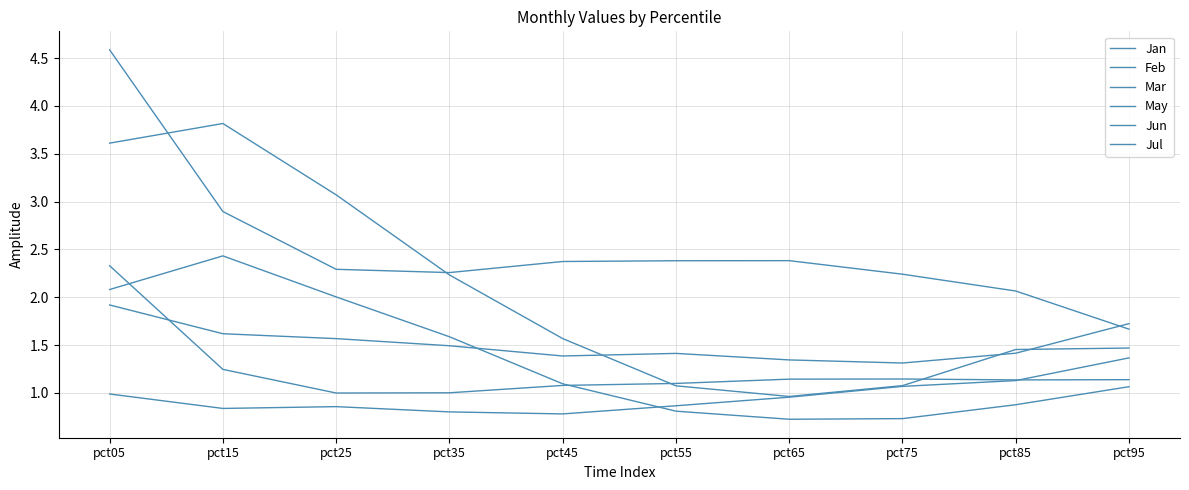

Reading left to right, list all the values displayed in this chart.

Jan: pct05=3.6	pct15=3.8	pct25=3.1	pct35=2.2	pct45=1.6	pct55=1.1	pct65=1.0	pct75=1.1	pct85=1.5	pct95=1.5
Feb: pct05=4.6	pct15=2.9	pct25=2.3	pct35=2.3	pct45=2.4	pct55=2.4	pct65=2.4	pct75=2.2	pct85=2.1	pct95=1.7
Mar: pct05=1.9	pct15=1.6	pct25=1.6	pct35=1.5	pct45=1.4	pct55=1.4	pct65=1.3	pct75=1.3	pct85=1.4	pct95=1.7
May: pct05=1.0	pct15=0.8	pct25=0.9	pct35=0.8	pct45=0.8	pct55=0.9	pct65=1.0	pct75=1.1	pct85=1.1	pct95=1.4
Jun: pct05=2.3	pct15=1.2	pct25=1.0	pct35=1.0	pct45=1.1	pct55=1.1	pct65=1.1	pct75=1.1	pct85=1.1	pct95=1.1
Jul: pct05=2.1	pct15=2.4	pct25=2.0	pct35=1.6	pct45=1.1	pct55=0.8	pct65=0.7	pct75=0.7	pct85=0.9	pct95=1.1